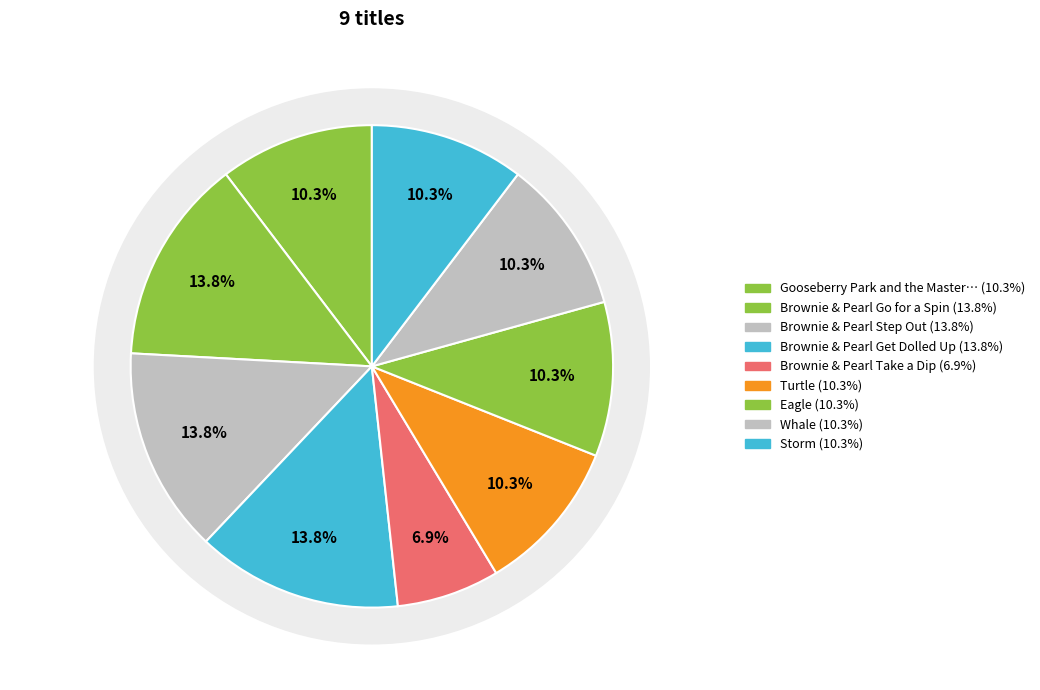

How many slices are in this pie chart?

9